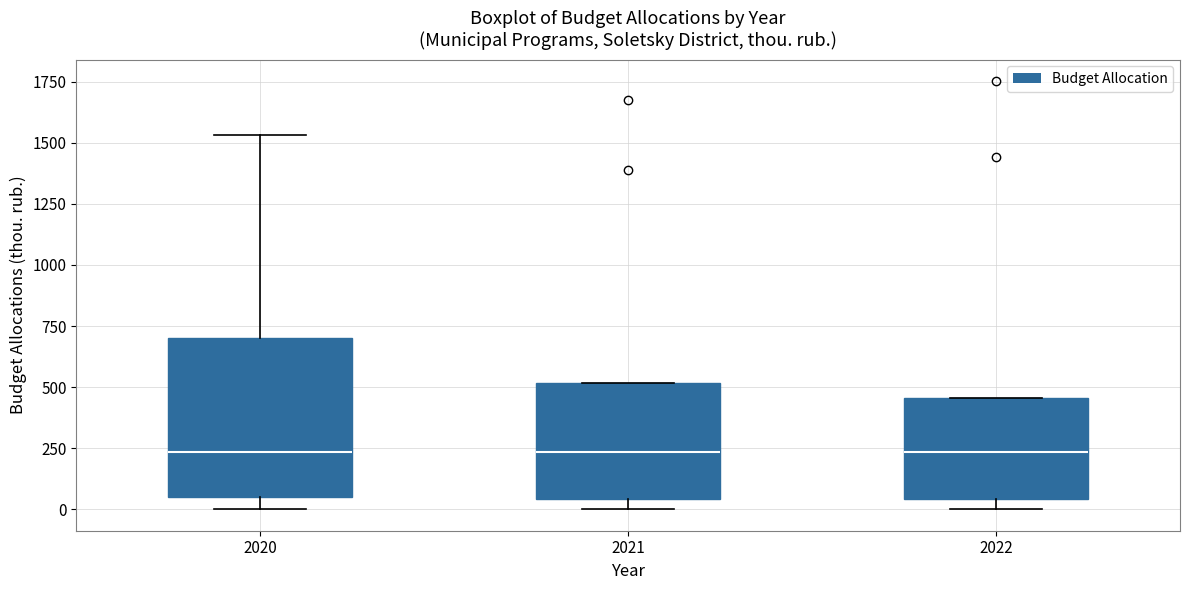

Comparing the boxes themselves (not the whiskers), which one is the tallest?

2020